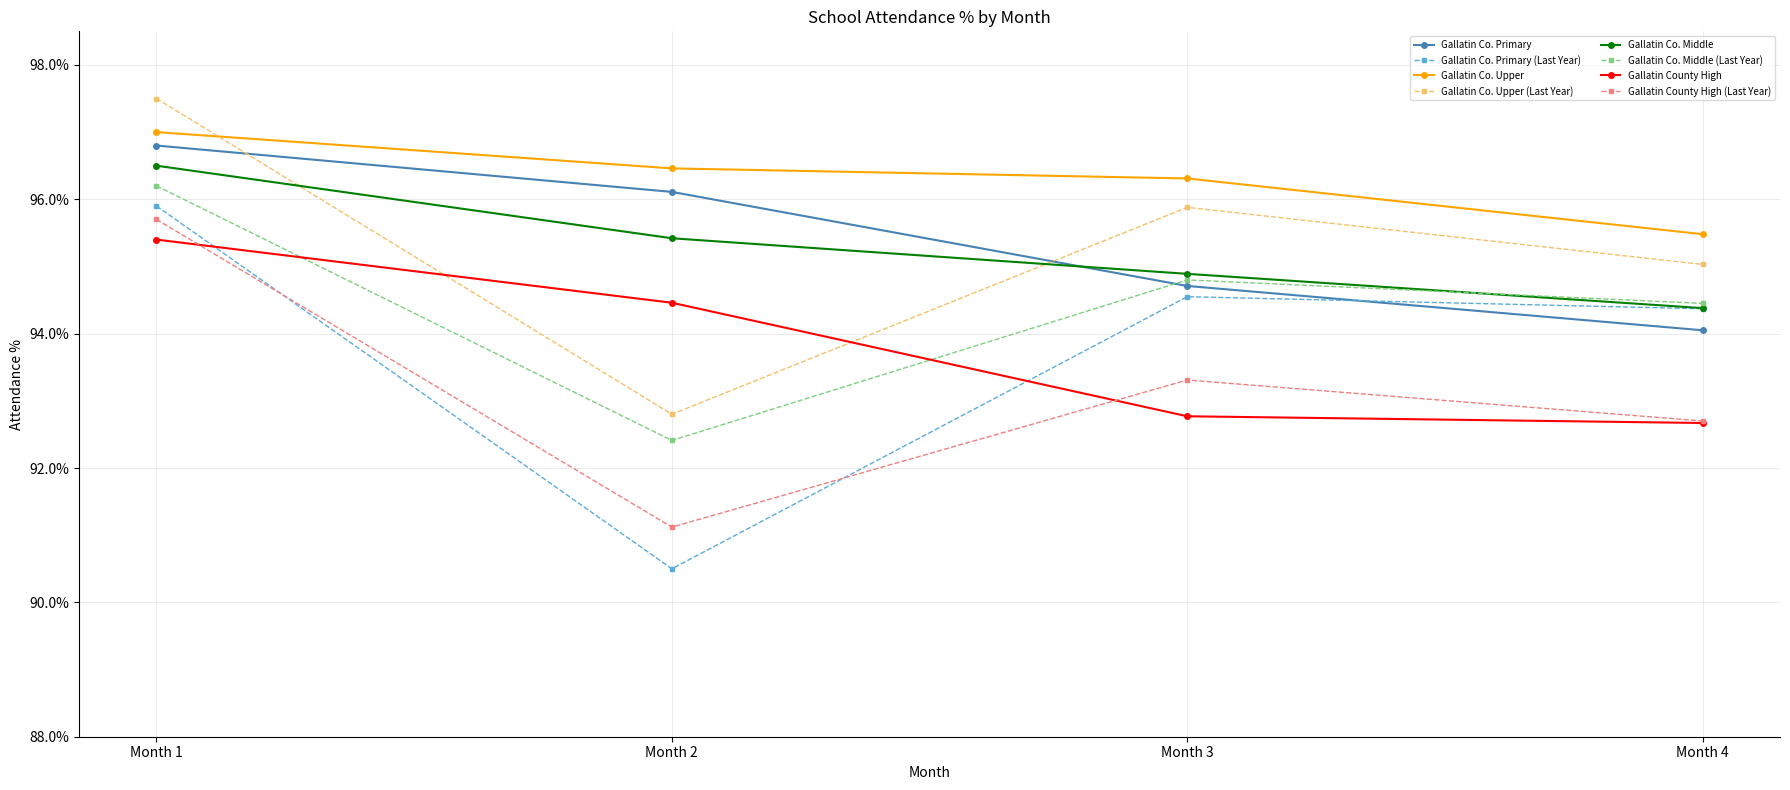

Between Month 2 and Month 1, which is larger?

Month 1